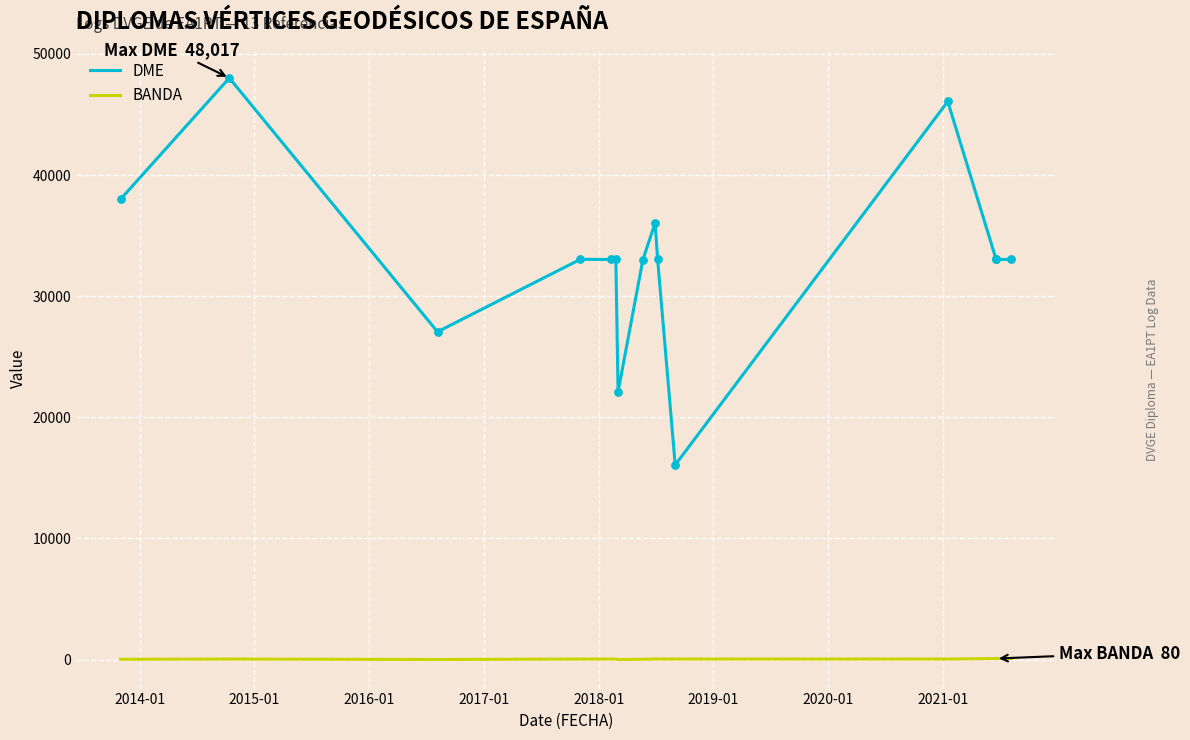

What is the total value across all series at 2017-01?

33071